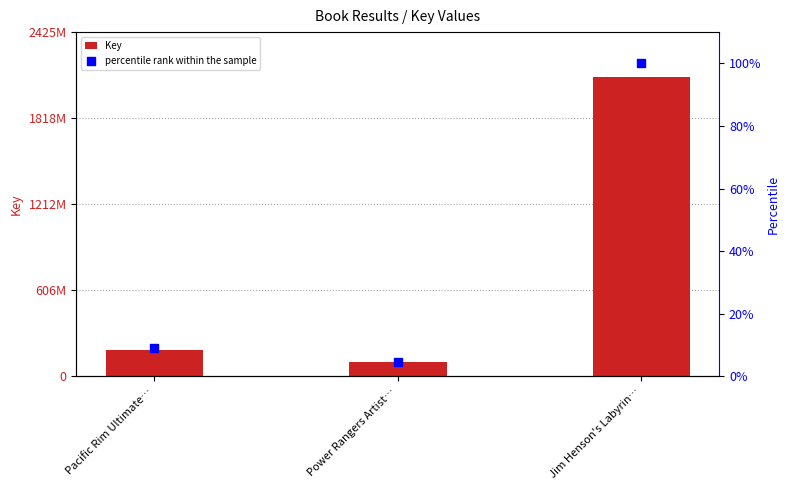

What is the total value across all series at Power Rangers Artist…?

100722776.8